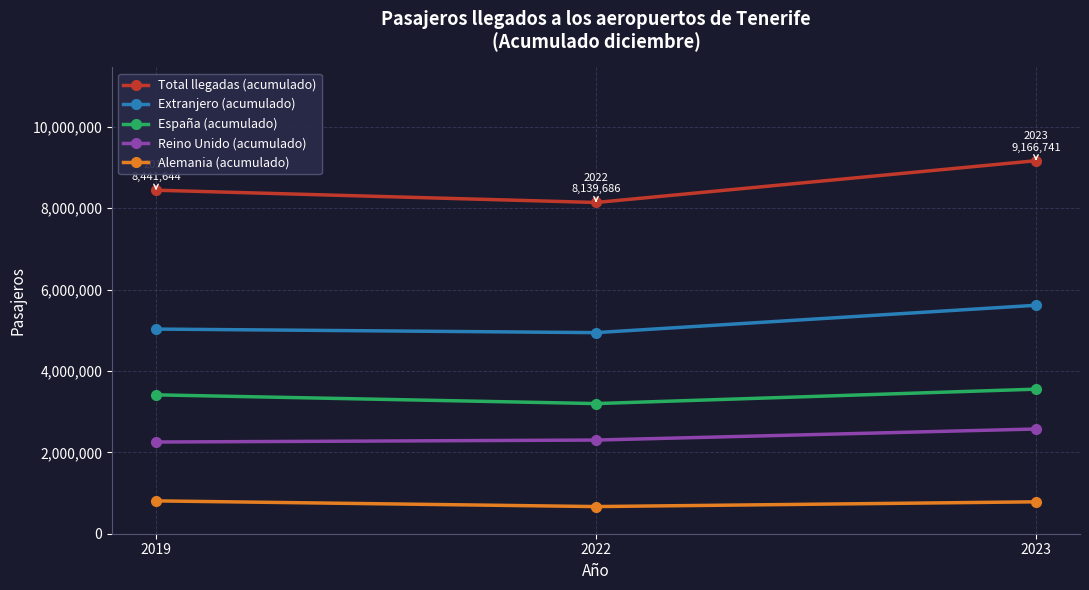

Rank the series at 2022 from highest to lowest value.

Total llegadas (acumulado), Extranjero (acumulado), España (acumulado), Reino Unido (acumulado), Alemania (acumulado)